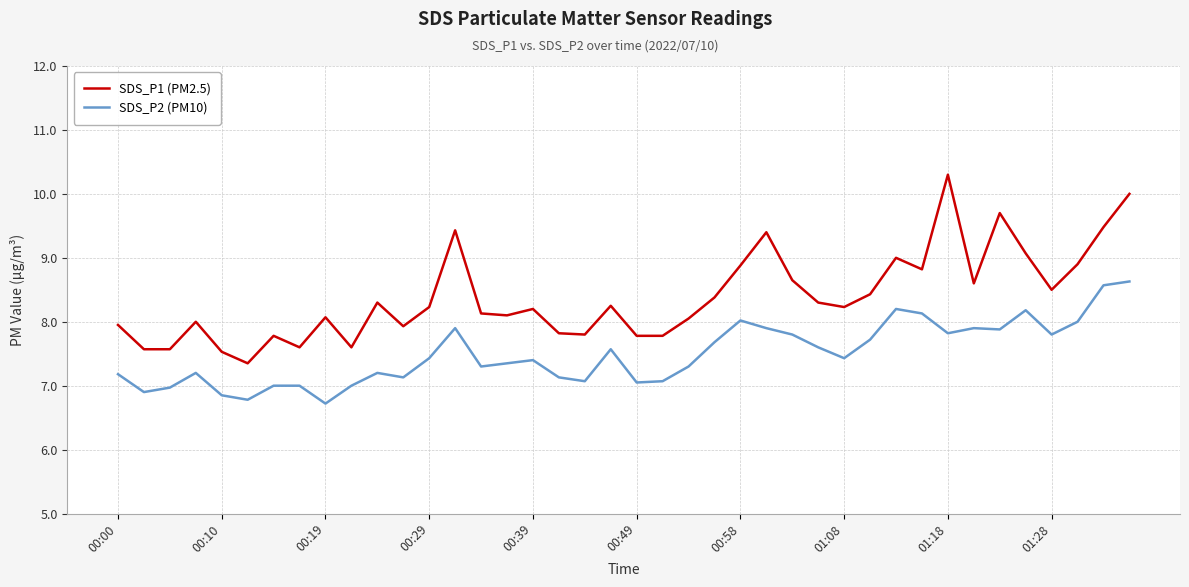

True or false: SDS_P2 (PM10) and SDS_P1 (PM2.5) cross at least once.

False